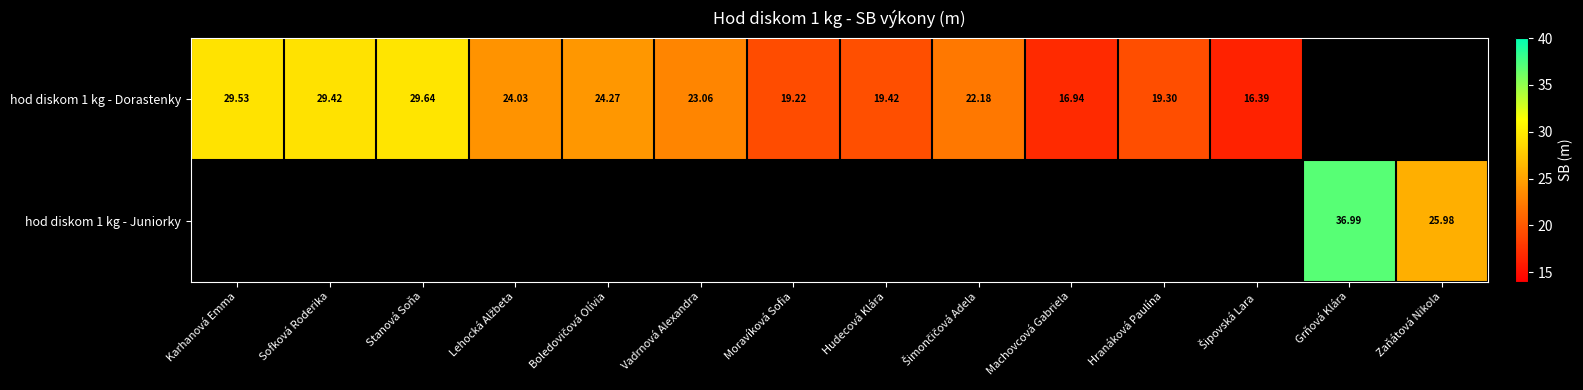

At which label does hod diskom 1 kg - Dorastenky first exceed 24?

Karhanová Emma